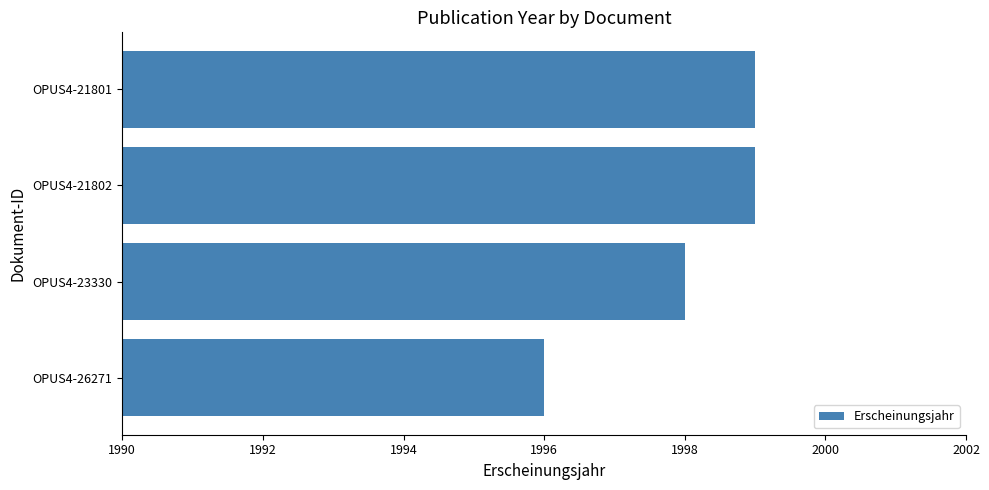

What is the ratio of the value at OPUS4-23330 to the value at OPUS4-21802?

1.0